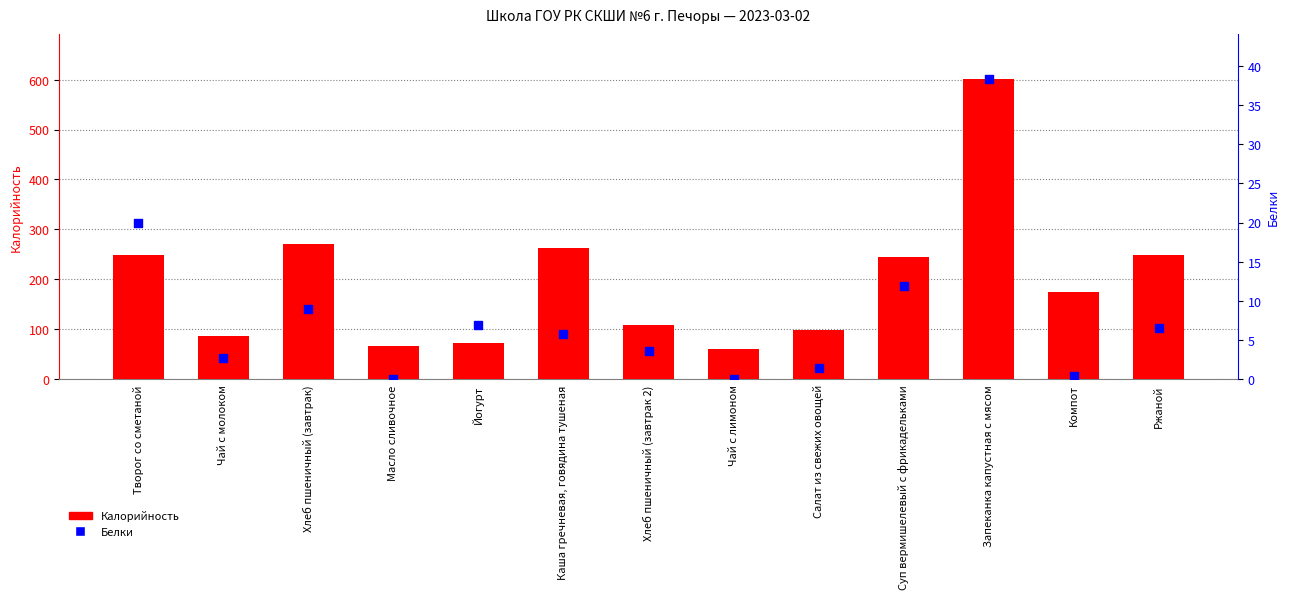

Which series reaches the minimum Y coordinate?

Белки